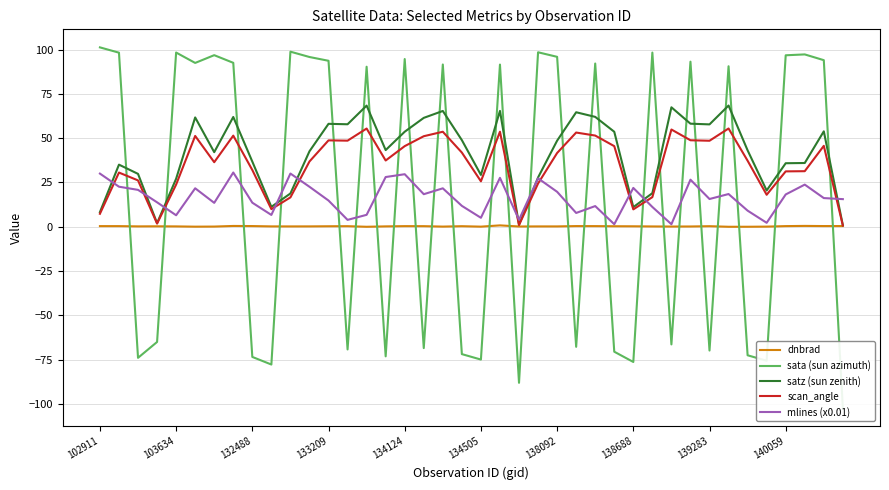

After their last crossing, which series has the higher values: sata (sun azimuth) or mlines (x0.01)?

mlines (x0.01)